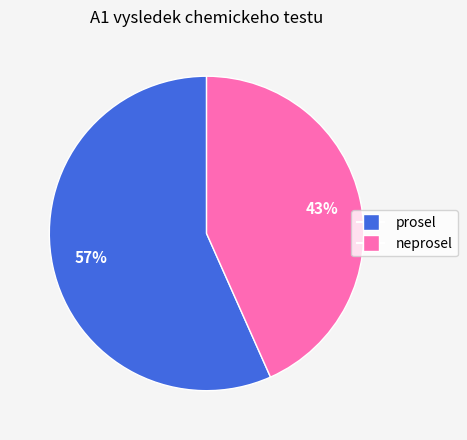

How many segments does this pie chart have?

2